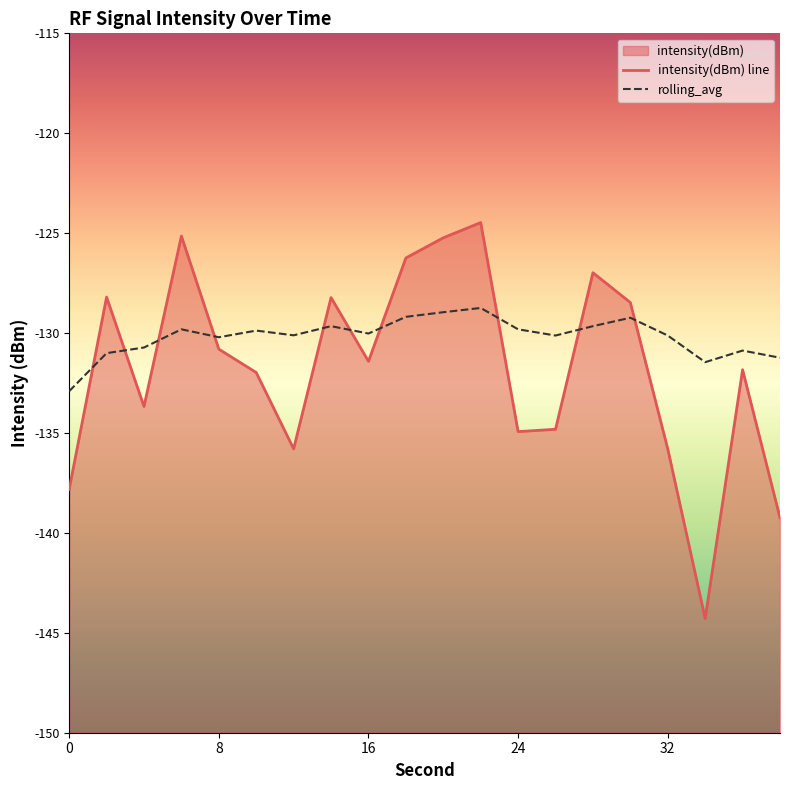

Which series has the largest total across all categories?

rolling_avg